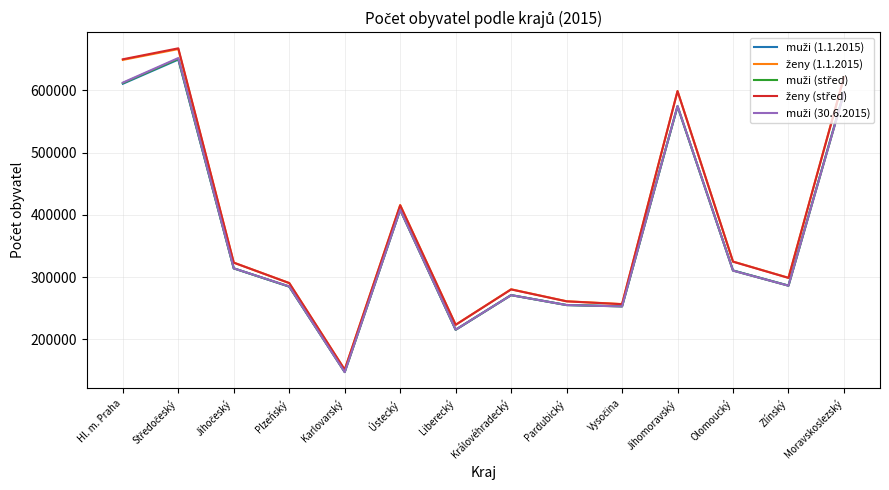

What is the minimum value shown in the chart?

147358